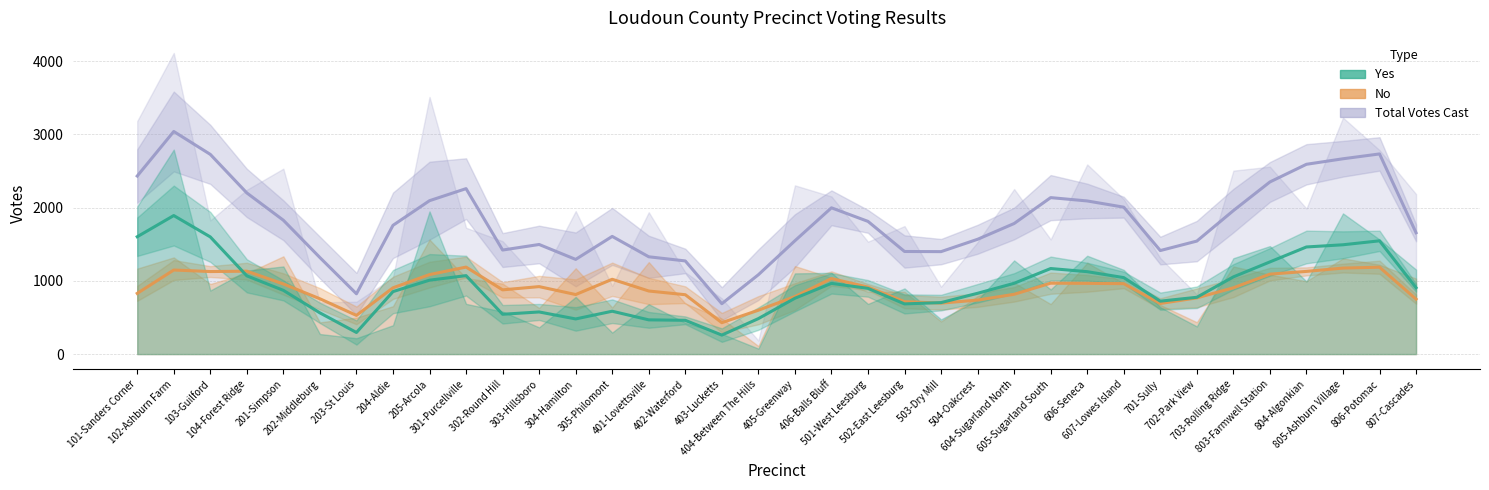

What is the minimum value for No?

110